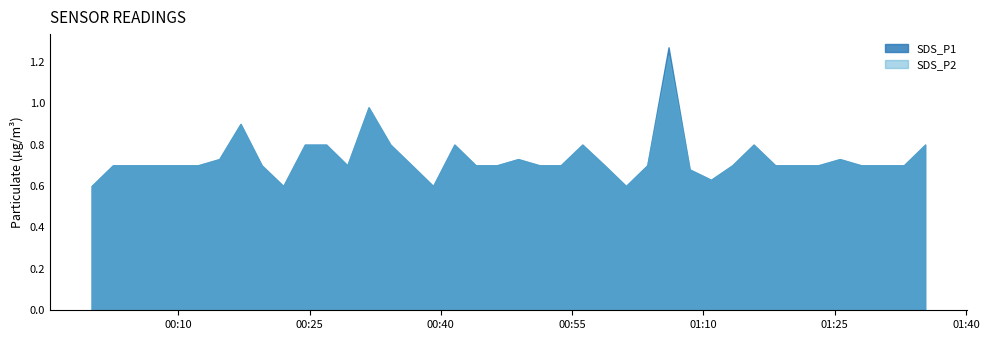

Which series has the largest range (max minus min)?

SDS_P1